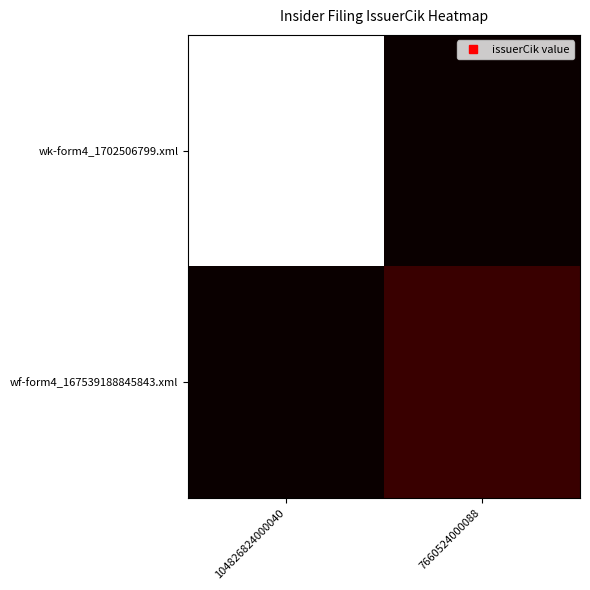

Count the number of data series in this chart.

2